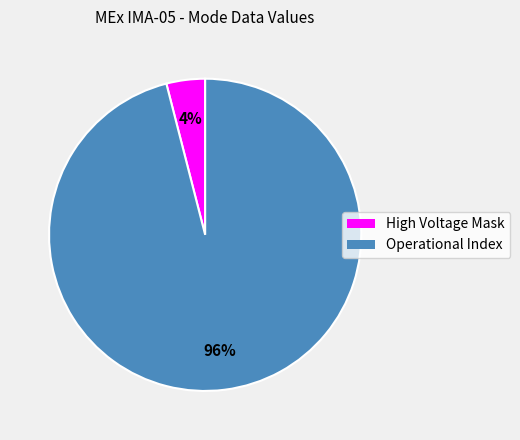

To the nearest percent, what is the difference between the largest and smallest slice percentages?

92%